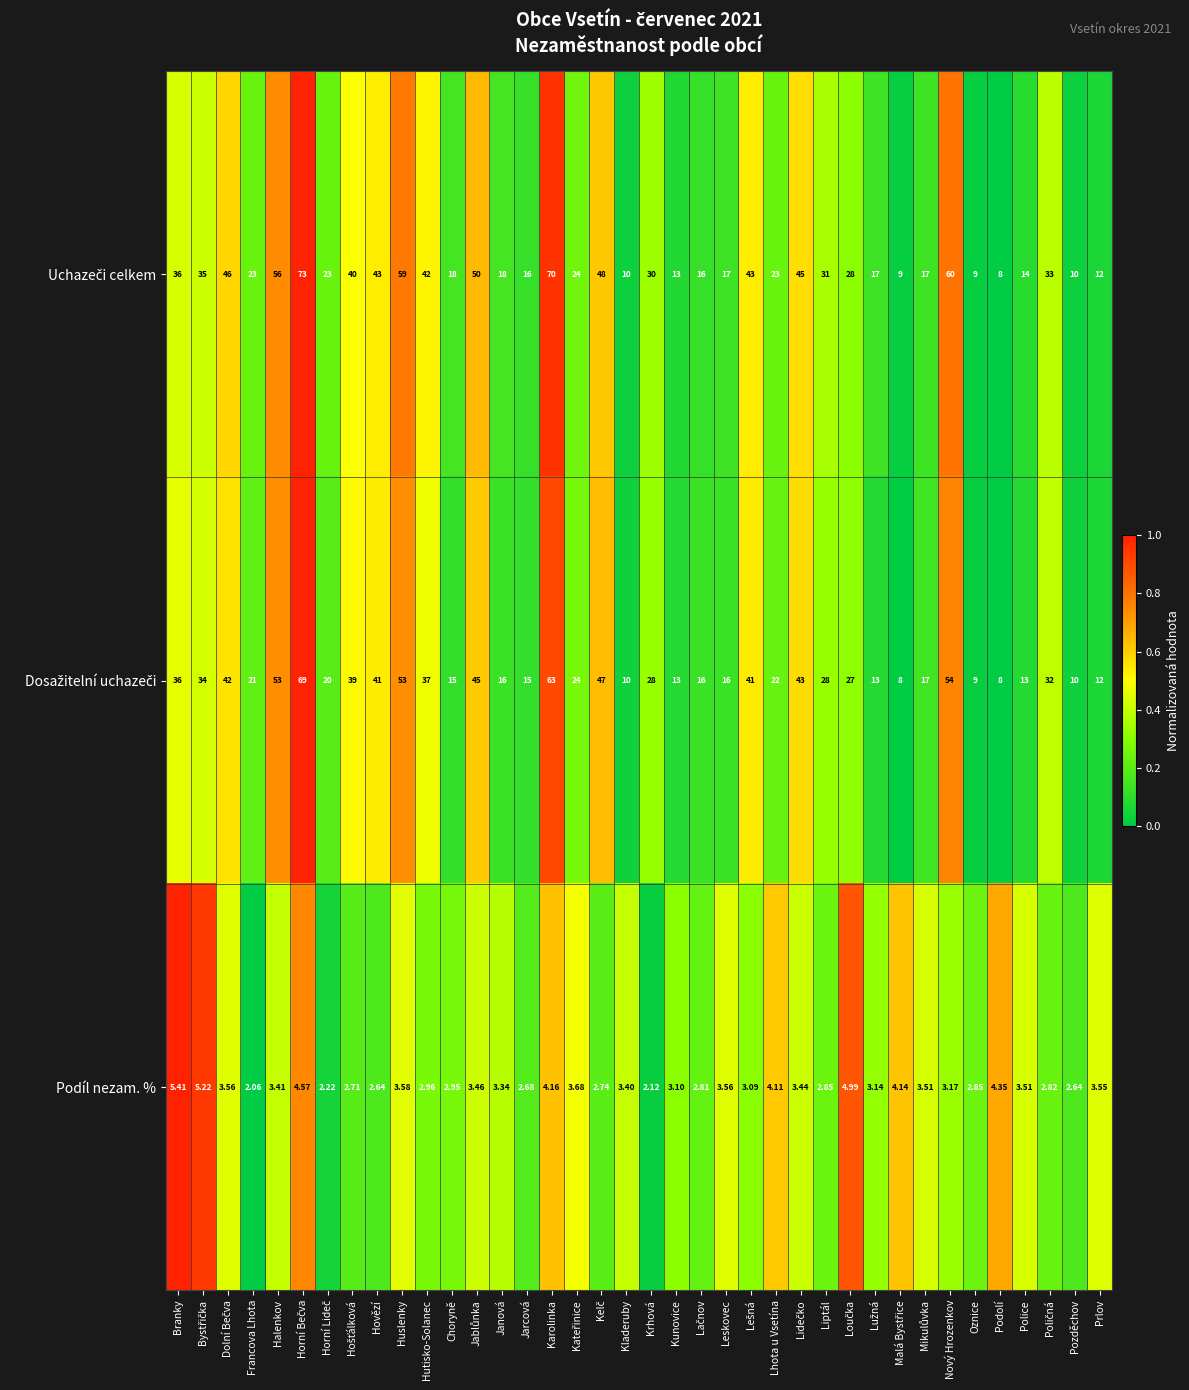

At which category does the chart reach its minimum across all series?

Francova Lhota